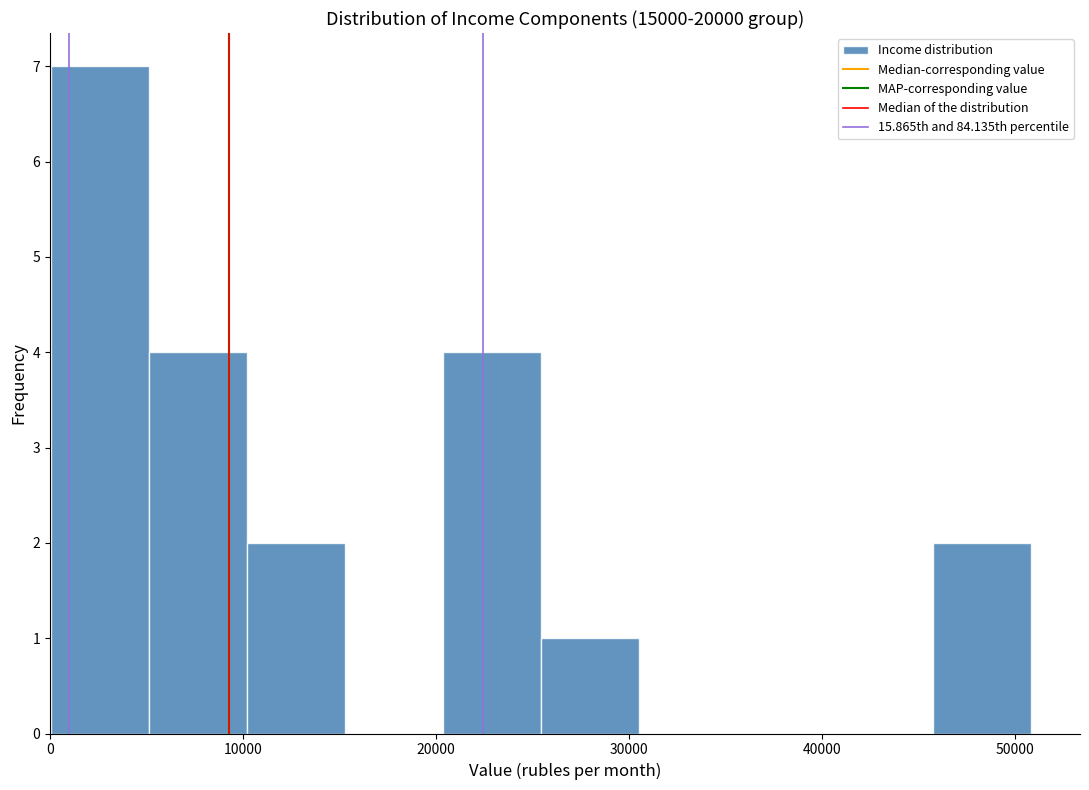

How tall is the bar that spans 5000 to 10000 on the x-axis? Neither the bar edges nor the heights are printed on the chart, so give them approximately, as read against the axes.

4